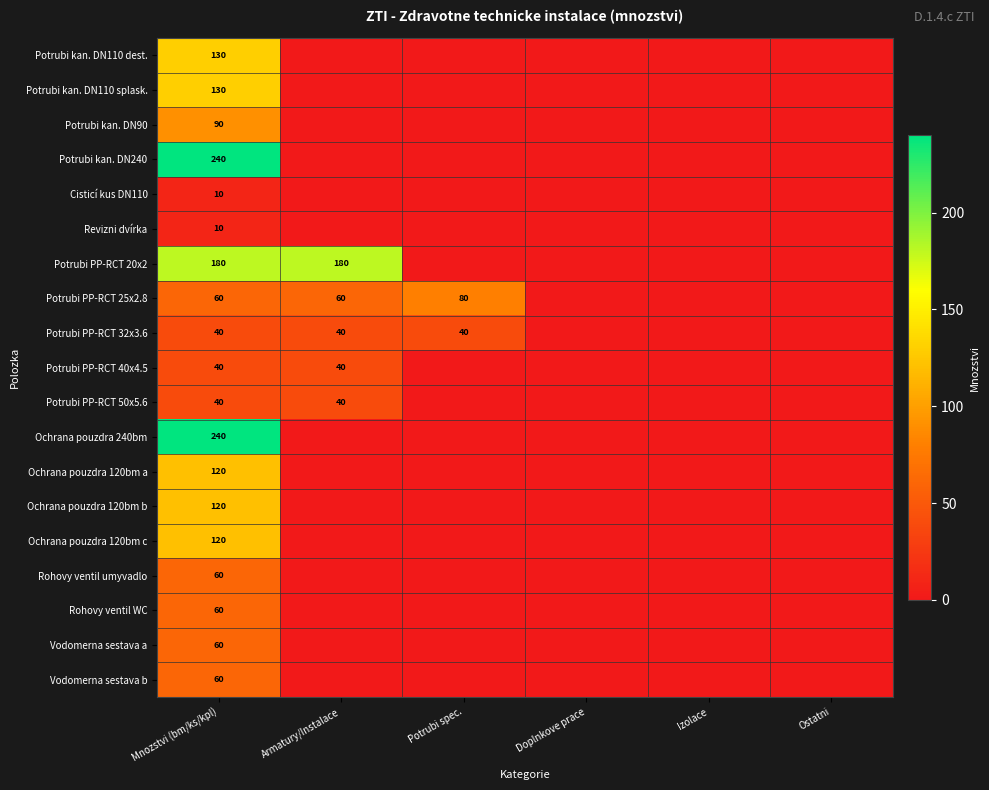

The value of Potrubi PP-RCT 50x5.6 at Armatury/Instalace is 55. True or false?

False